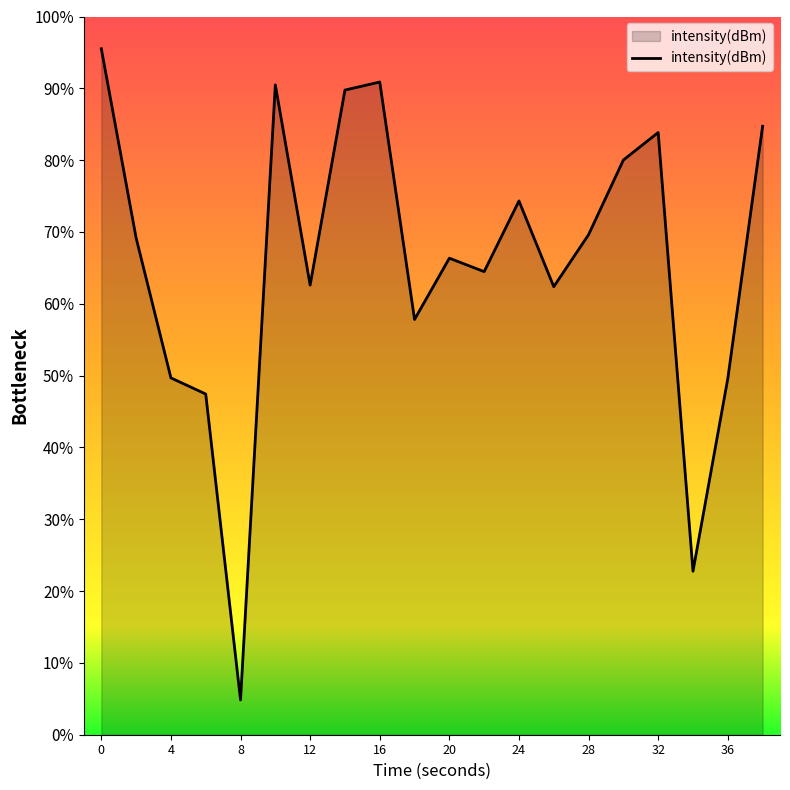

Does the chart display data point markers on the line(s)?

No